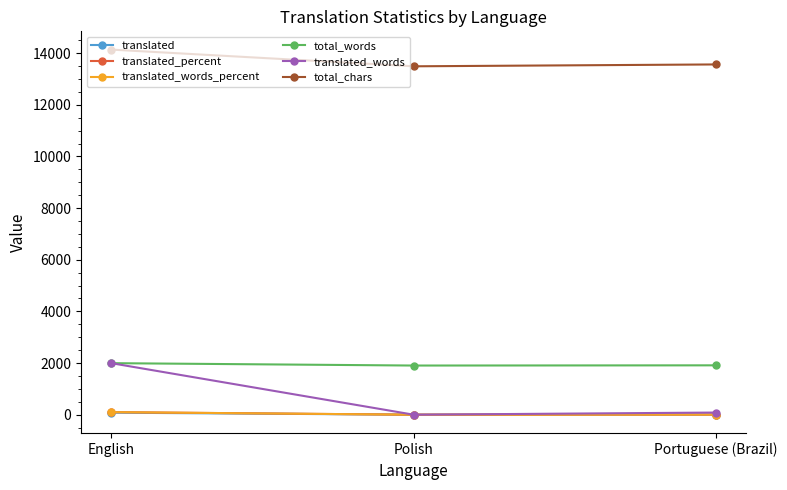

Which series has the largest total across all categories?

total_chars